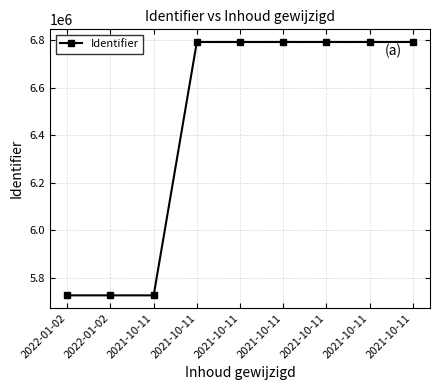

What is the label of the 6th point from the right?

2021-10-11